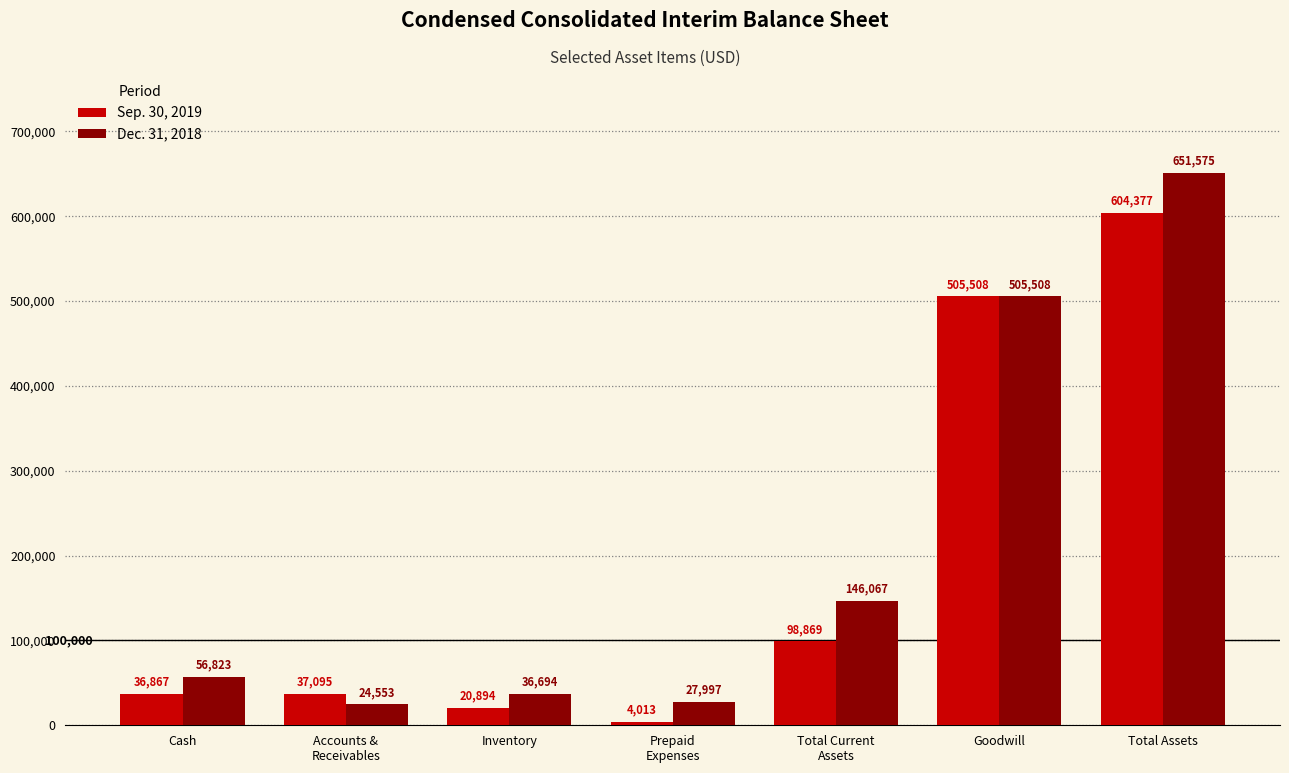

What is the label of the 4th bar from the right?

Prepaid
Expenses